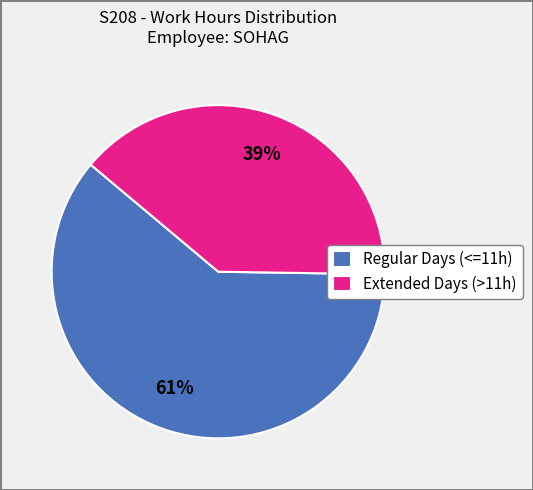

Do Regular Days (<=11h) and Extended Days (>11h) together represent more than half of the pie?

Yes